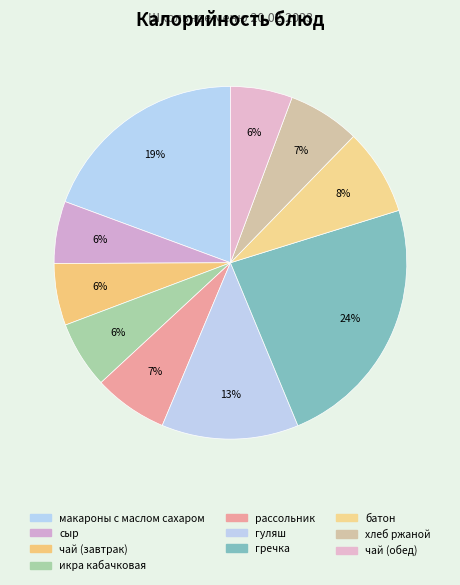

How many slices are in this pie chart?

10